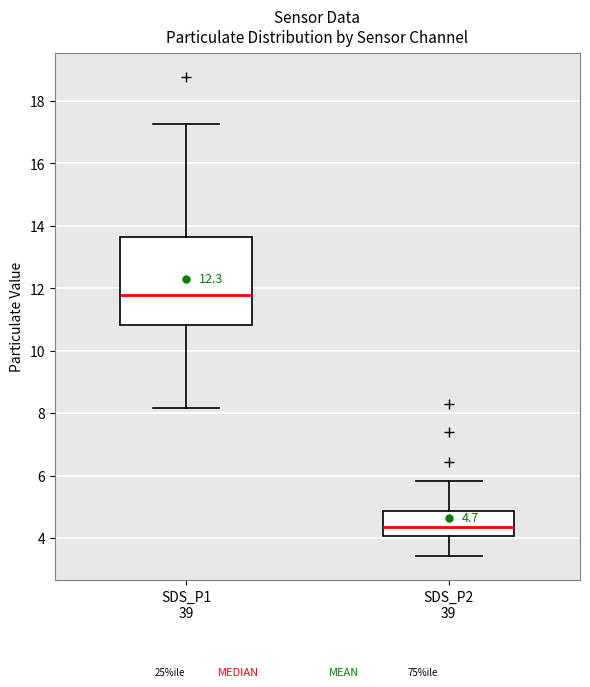

Which box has the lowest median line?

SDS_P2 39